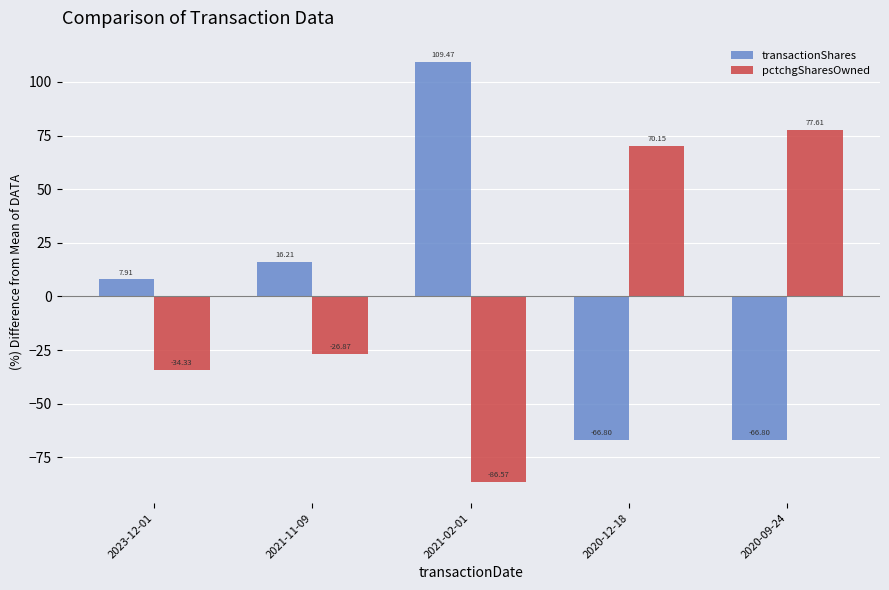

Where does the pctchgSharesOwned series first go above -26?

2020-12-18